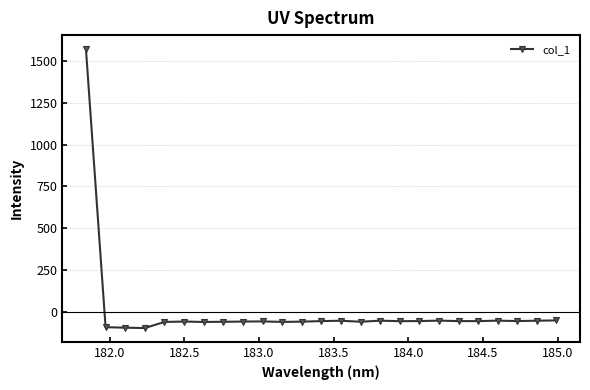

What is the average value?

3.8